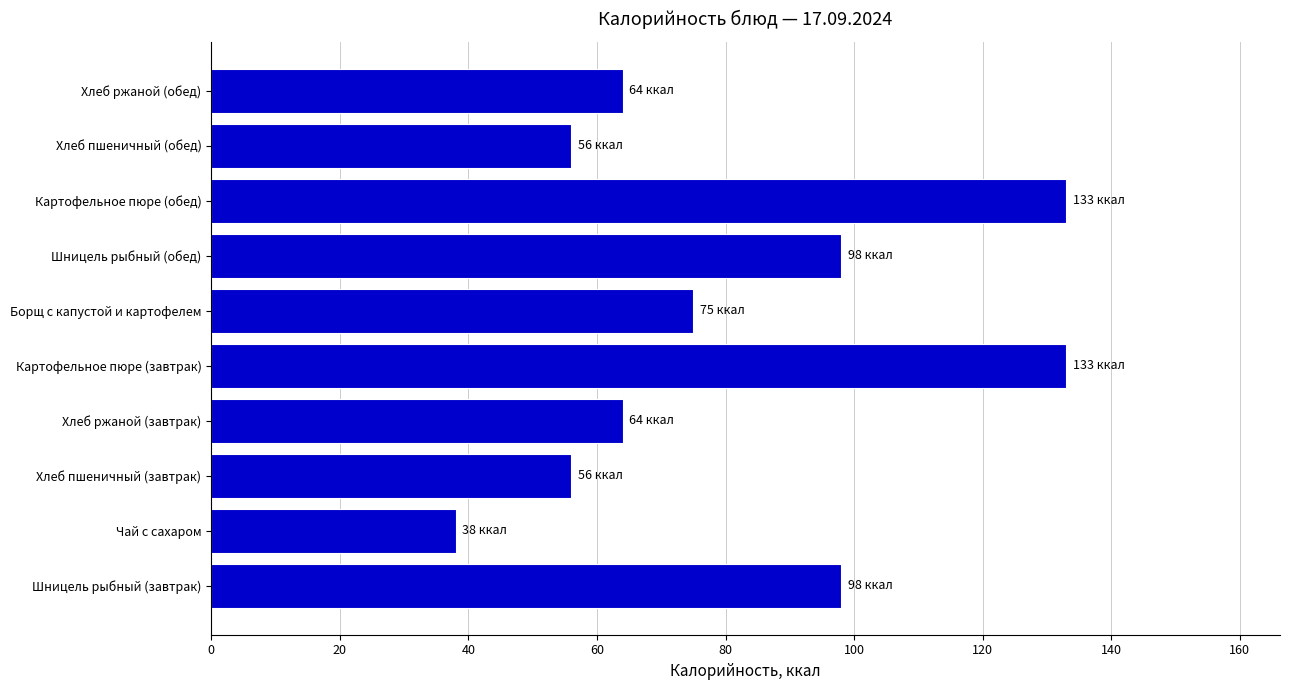

Reading top to bottom, what are all the values shown in this chart?

Хлеб ржаной (обед)=64	Хлеб пшеничный (обед)=56	Картофельное пюре (обед)=133	Шницель рыбный (обед)=98	Борщ с капустой и картофелем=75	Картофельное пюре (завтрак)=133	Хлеб ржаной (завтрак)=64	Хлеб пшеничный (завтрак)=56	Чай с сахаром=38	Шницель рыбный (завтрак)=98